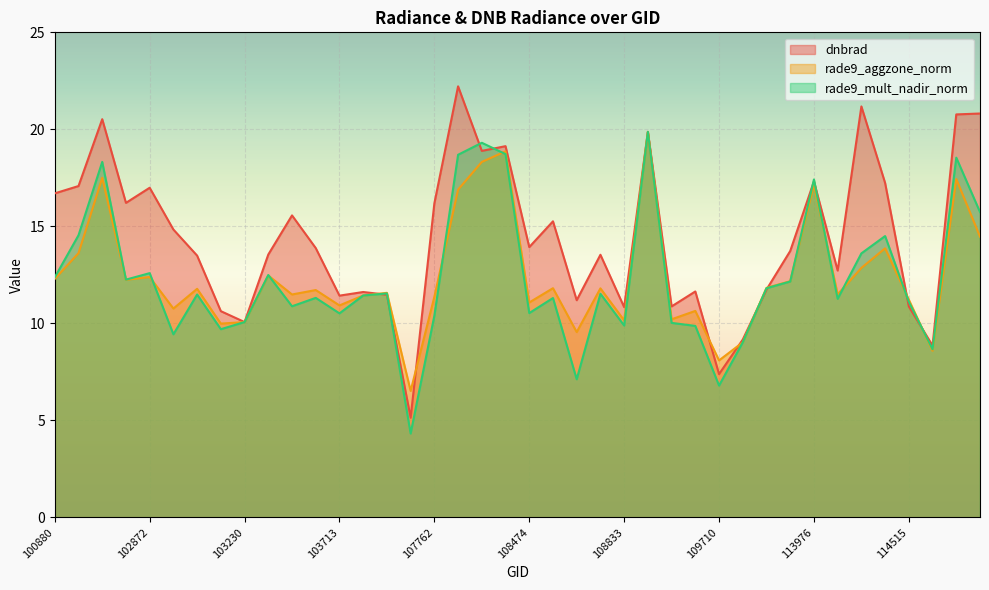

Which series has the widest spread of values?

dnbrad